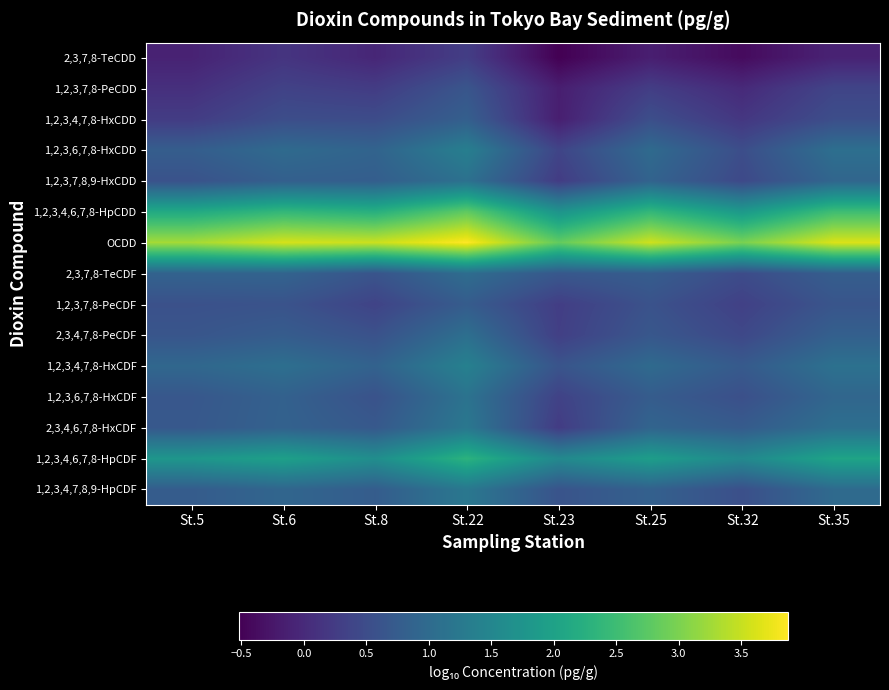

Reading left to right, transcribe all the data shown in this chart.

2,3,7,8-TeCDD: St.5=-0.1	St.6=0.1	St.8=-0.0	St.22=0.3	St.23=-0.5	St.25=-0.2	St.32=-0.4	St.35=-0.1
1,2,3,7,8-PeCDD: St.5=0.1	St.6=0.3	St.8=0.3	St.22=0.6	St.23=-0.2	St.25=0.3	St.32=0.0	St.35=0.4
1,2,3,4,7,8-HxCDD: St.5=0.3	St.6=0.5	St.8=0.5	St.22=0.8	St.23=-0.2	St.25=0.5	St.32=0.2	St.35=0.5
1,2,3,6,7,8-HxCDD: St.5=0.8	St.6=1.0	St.8=0.9	St.22=1.4	St.23=0.4	St.25=1.0	St.32=0.5	St.35=1.1
1,2,3,7,8,9-HxCDD: St.5=0.6	St.6=0.8	St.8=0.8	St.22=1.1	St.23=0.3	St.25=0.9	St.32=0.4	St.35=0.9
1,2,3,4,6,7,8-HpCDD: St.5=2.1	St.6=2.4	St.8=2.3	St.22=2.8	St.23=1.7	St.25=2.4	St.32=1.8	St.35=2.5
OCDD: St.5=3.3	St.6=3.6	St.8=3.5	St.22=3.9	St.23=2.8	St.25=3.5	St.32=3.0	St.35=3.6
2,3,7,8-TeCDF: St.5=0.9	St.6=0.9	St.8=0.6	St.22=1.0	St.23=0.7	St.25=0.8	St.32=0.5	St.35=0.8
1,2,3,7,8-PeCDF: St.5=0.6	St.6=0.6	St.8=0.4	St.22=0.8	St.23=0.3	St.25=0.6	St.32=0.3	St.35=0.6
2,3,4,7,8-PeCDF: St.5=0.6	St.6=0.8	St.8=0.6	St.22=1.1	St.23=0.3	St.25=0.7	St.32=0.4	St.35=0.8
1,2,3,4,7,8-HxCDF: St.5=0.9	St.6=1.1	St.8=0.9	St.22=1.4	St.23=0.6	St.25=1.0	St.32=0.7	St.35=1.1
1,2,3,6,7,8-HxCDF: St.5=0.7	St.6=0.8	St.8=0.6	St.22=1.1	St.23=0.3	St.25=0.8	St.32=0.5	St.35=0.9
2,3,4,6,7,8-HxCDF: St.5=0.7	St.6=0.9	St.8=0.7	St.22=1.2	St.23=0.3	St.25=0.9	St.32=0.7	St.35=1.1
1,2,3,4,6,7,8-HpCDF: St.5=1.8	St.6=2.0	St.8=1.6	St.22=2.3	St.23=1.5	St.25=1.9	St.32=1.5	St.35=2.0
1,2,3,4,7,8,9-HpCDF: St.5=0.8	St.6=0.9	St.8=0.8	St.22=1.2	St.23=0.6	St.25=0.8	St.32=0.5	St.35=1.0